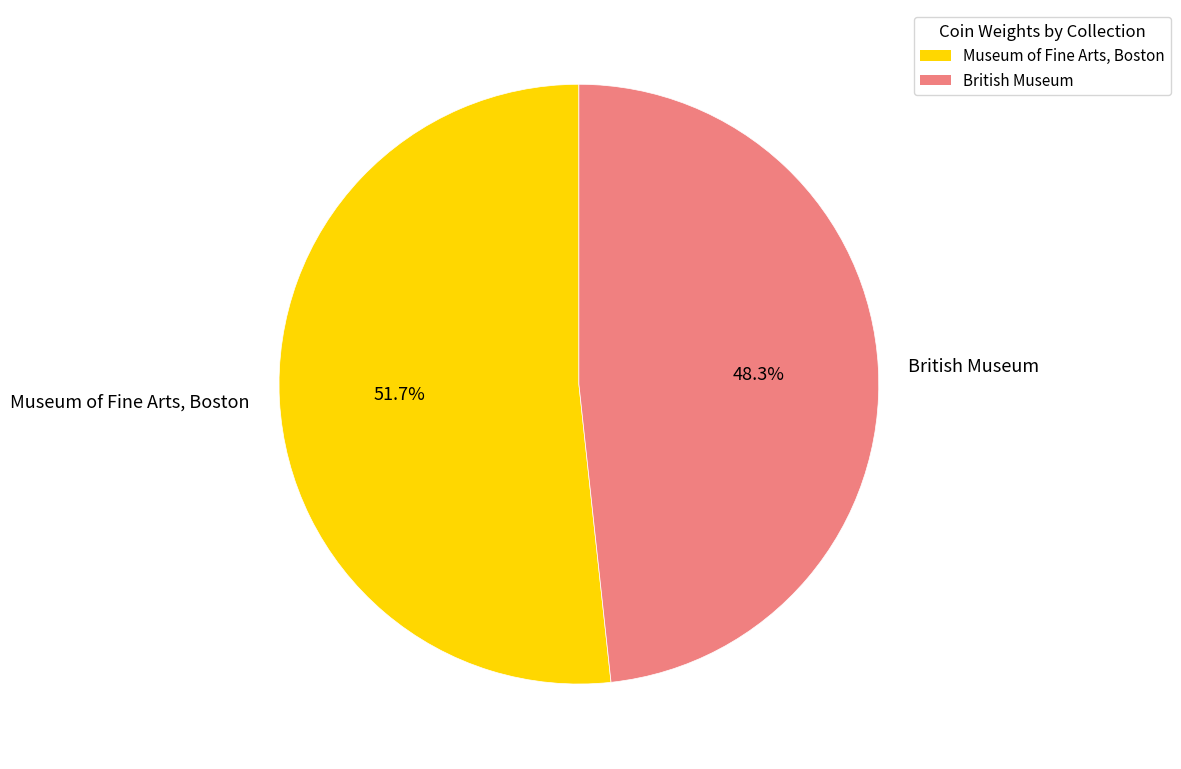

To the nearest percent, what portion does Museum of Fine Arts, Boston represent?

52%